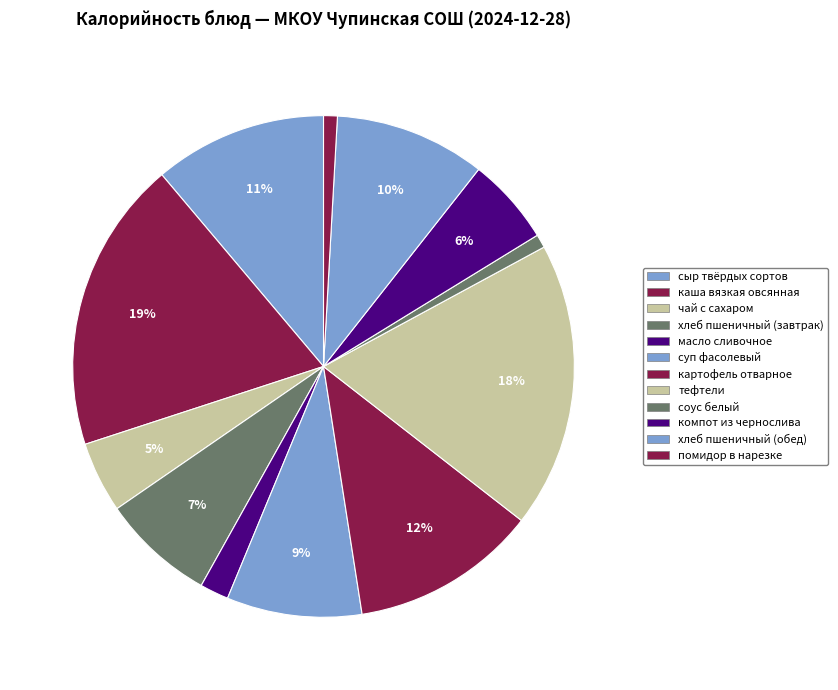

Rank the categories by value from lowest to highest.

соус белый, помидор в нарезке, масло сливочное, чай с сахаром, компот из чернослива, хлеб пшеничный (завтрак), суп фасолевый, хлеб пшеничный (обед), сыр твёрдых сортов, картофель отварное, тефтели, каша вязкая овсянная